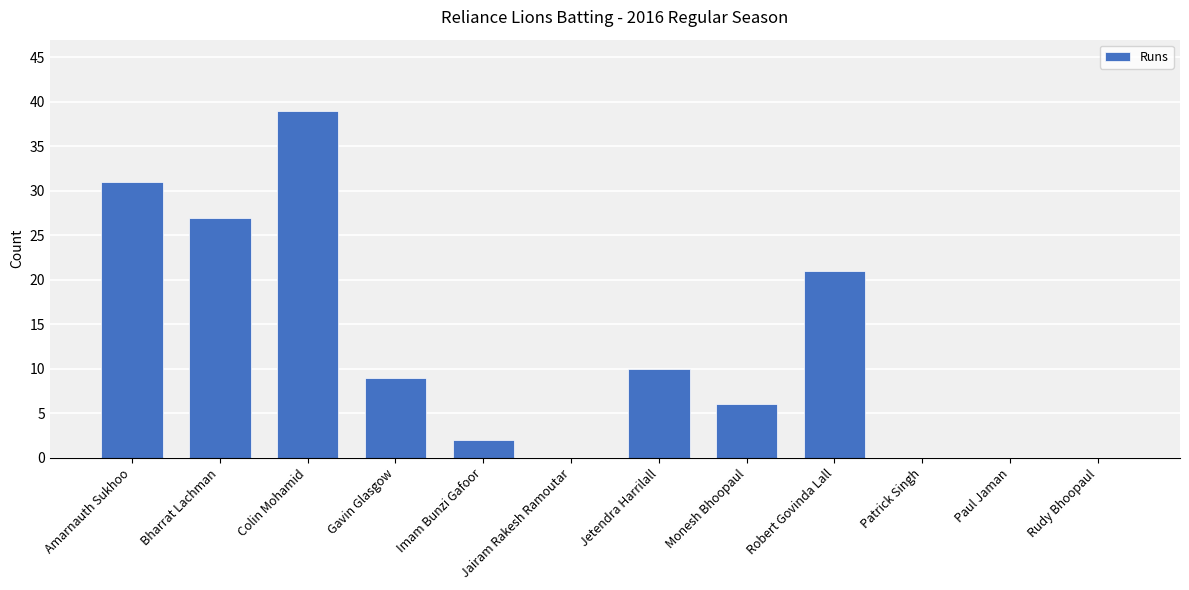

True or false: the data shows 31 at Amarnauth Sukhoo.

True